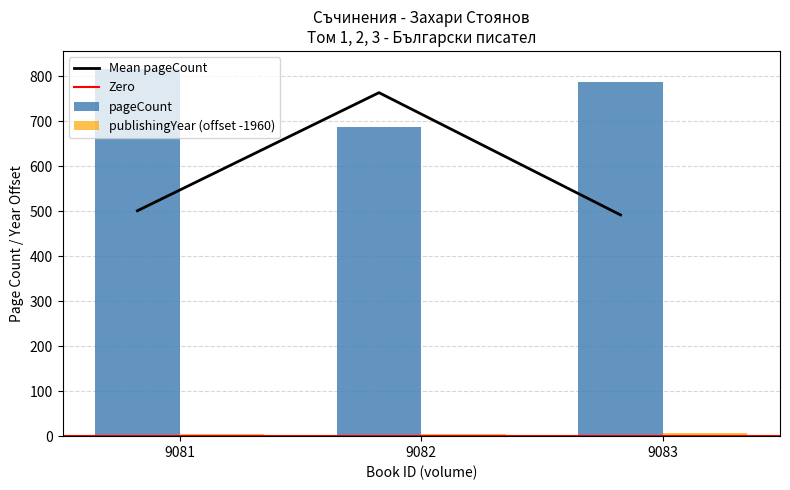

What is the sum of the publishingYear values at 9083 and 9081?

11